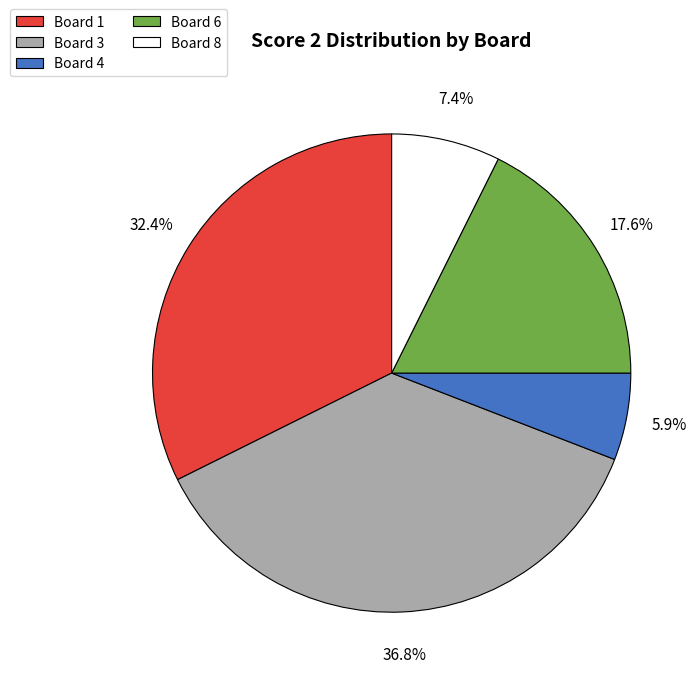

Is there a majority slice in this chart?

No